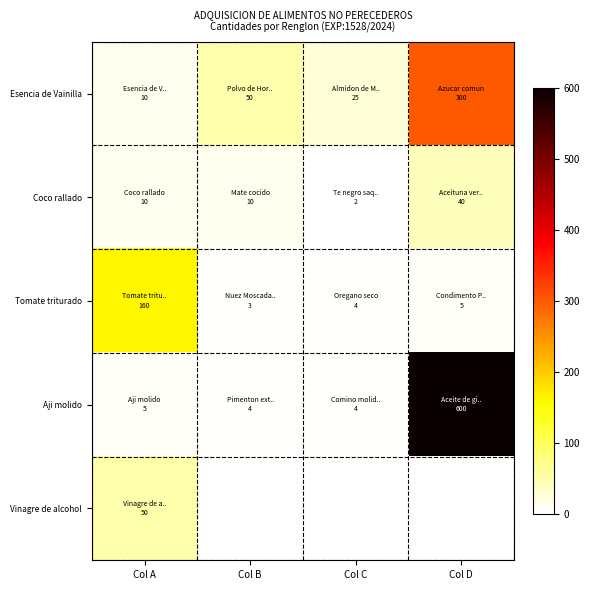

How many data points does each series have?

4